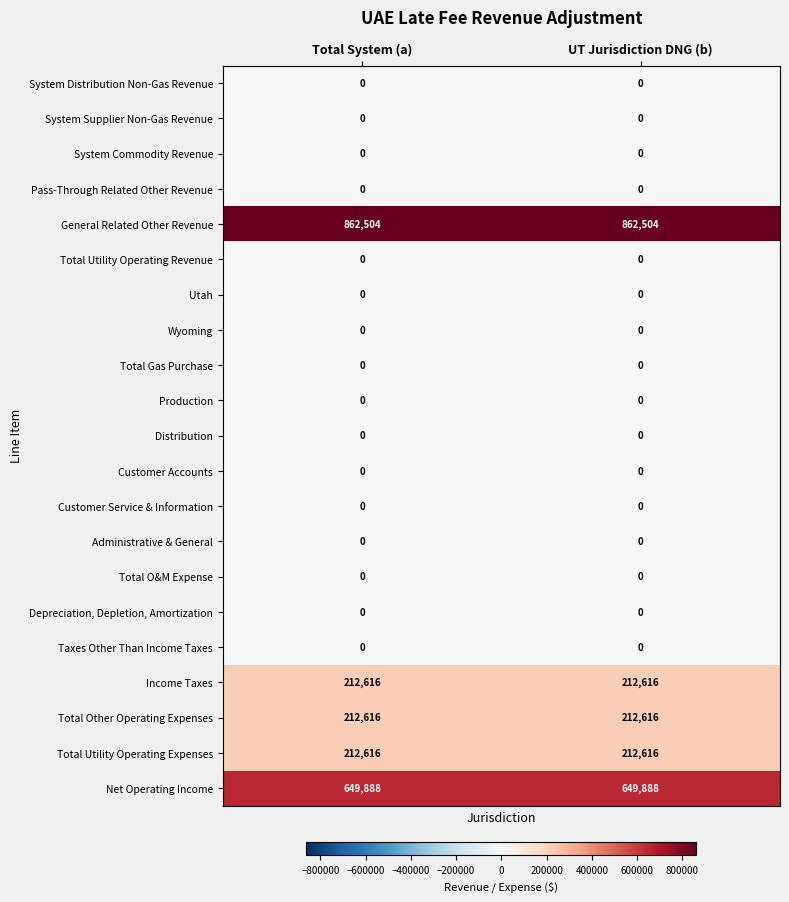

The Wyoming series shows 0 at UT Jurisdiction DNG (b). True or false?

True